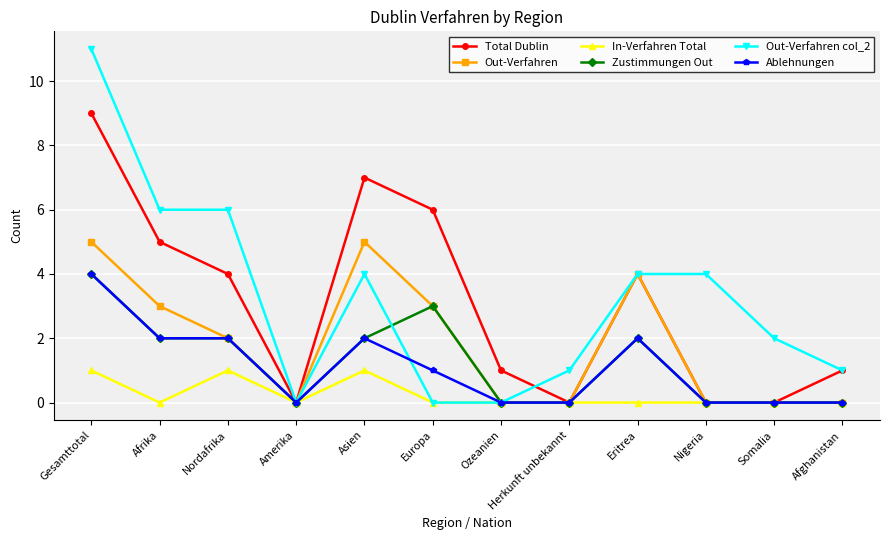

At which label does Zustimmungen Out reach its peak?

Gesamttotal